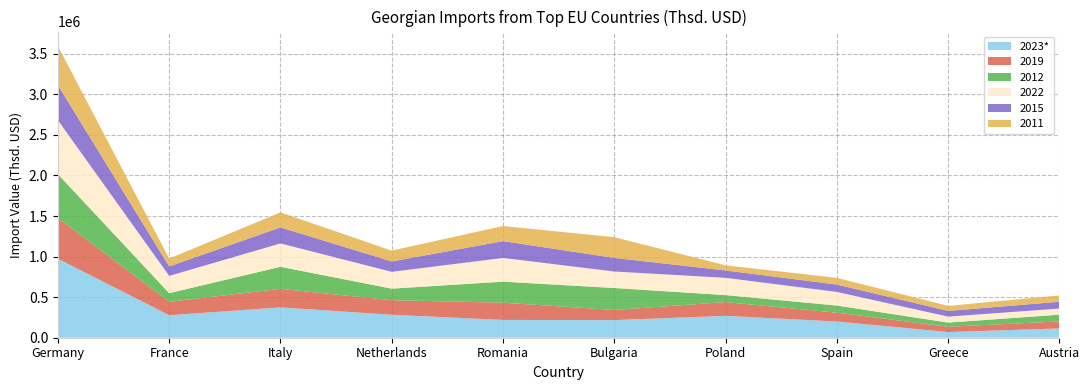

Reading left to right, list all the values displayed in this chart.

2023*: Germany=974047.8	France=277315.0	Italy=373996.0	Netherlands=283174.8	Romania=219466.2	Bulgaria=217345.7	Poland=269751.3	Spain=199753.4	Greece=70110.0	Austria=114379.4
2019: Germany=501354.2	France=165938.1	Italy=228560.7	Netherlands=179302.6	Romania=212570.8	Bulgaria=124607.0	Poland=169747.7	Spain=108646.9	Greece=65069.2	Austria=86888.8
2012: Germany=540625.1	France=106388.6	Italy=271675.1	Netherlands=142486.4	Romania=259188.6	Bulgaria=271076.0	Poland=85885.8	Spain=88347.9	Greece=51454.7	Austria=82914.1
2022: Germany=664282.9	France=212368.1	Italy=288085.4	Netherlands=207032.9	Romania=292068.1	Bulgaria=203219.9	Poland=212813.5	Spain=167398.8	Greece=73407.0	Austria=75502.5
2015: Germany=432460.4	France=116972.4	Italy=197660.8	Netherlands=128344.2	Romania=207148.2	Bulgaria=167613.3	Poland=91076.0	Spain=91308.2	Greece=70435.6	Austria=83767.9
2011: Germany=481356.4	France=96913.1	Italy=184767.3	Netherlands=133258.7	Romania=186209.7	Bulgaria=255462.8	Poland=63118.4	Spain=82222.5	Greece=61911.0	Austria=77735.9